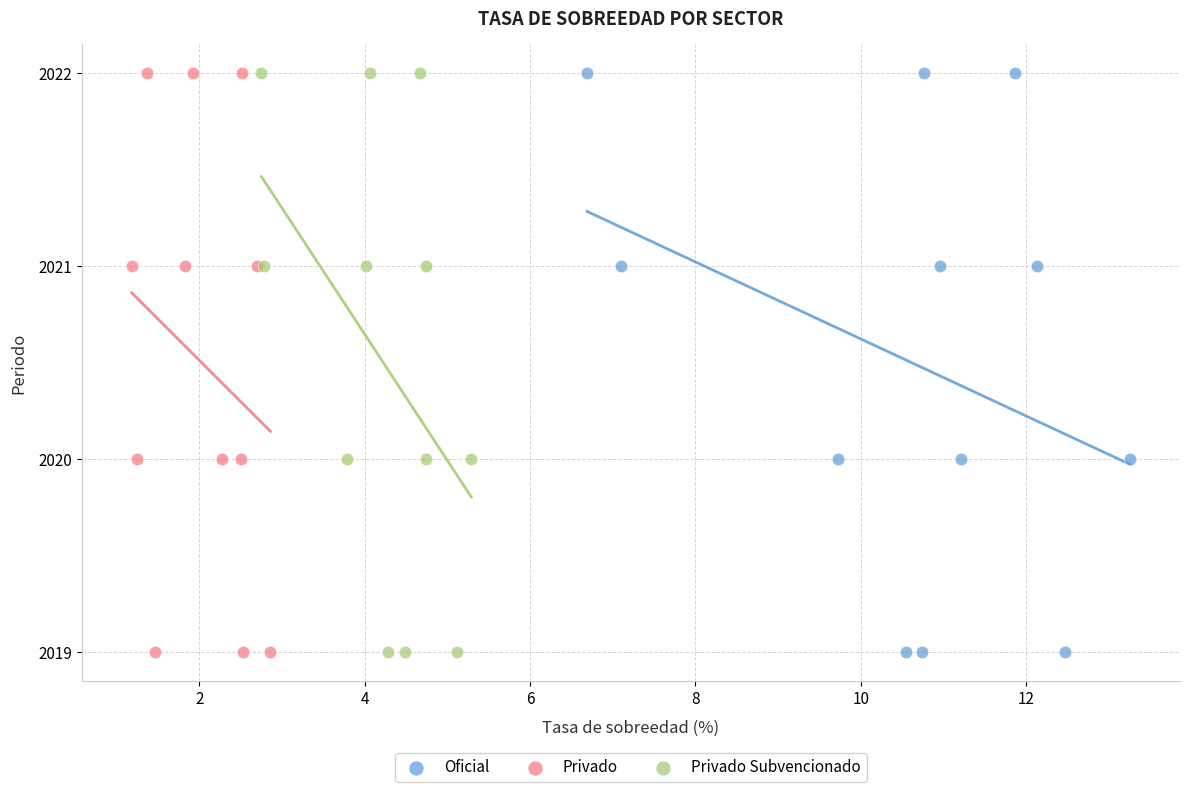

What are all the series names shown in the legend?

Oficial, Privado, Privado Subvencionado